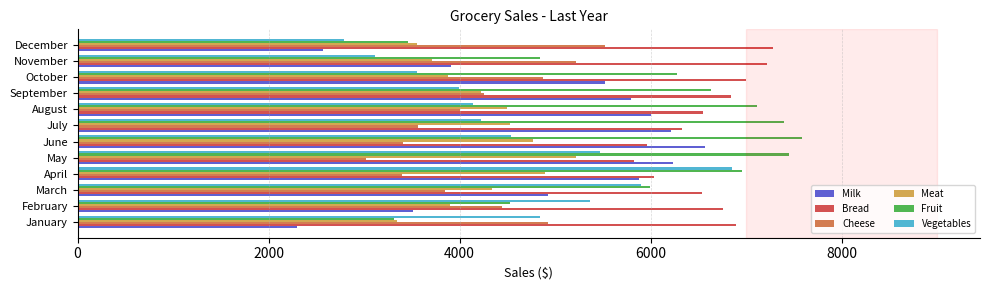

What are all the series names shown in the legend?

Milk, Bread, Cheese, Meat, Fruit, Vegetables